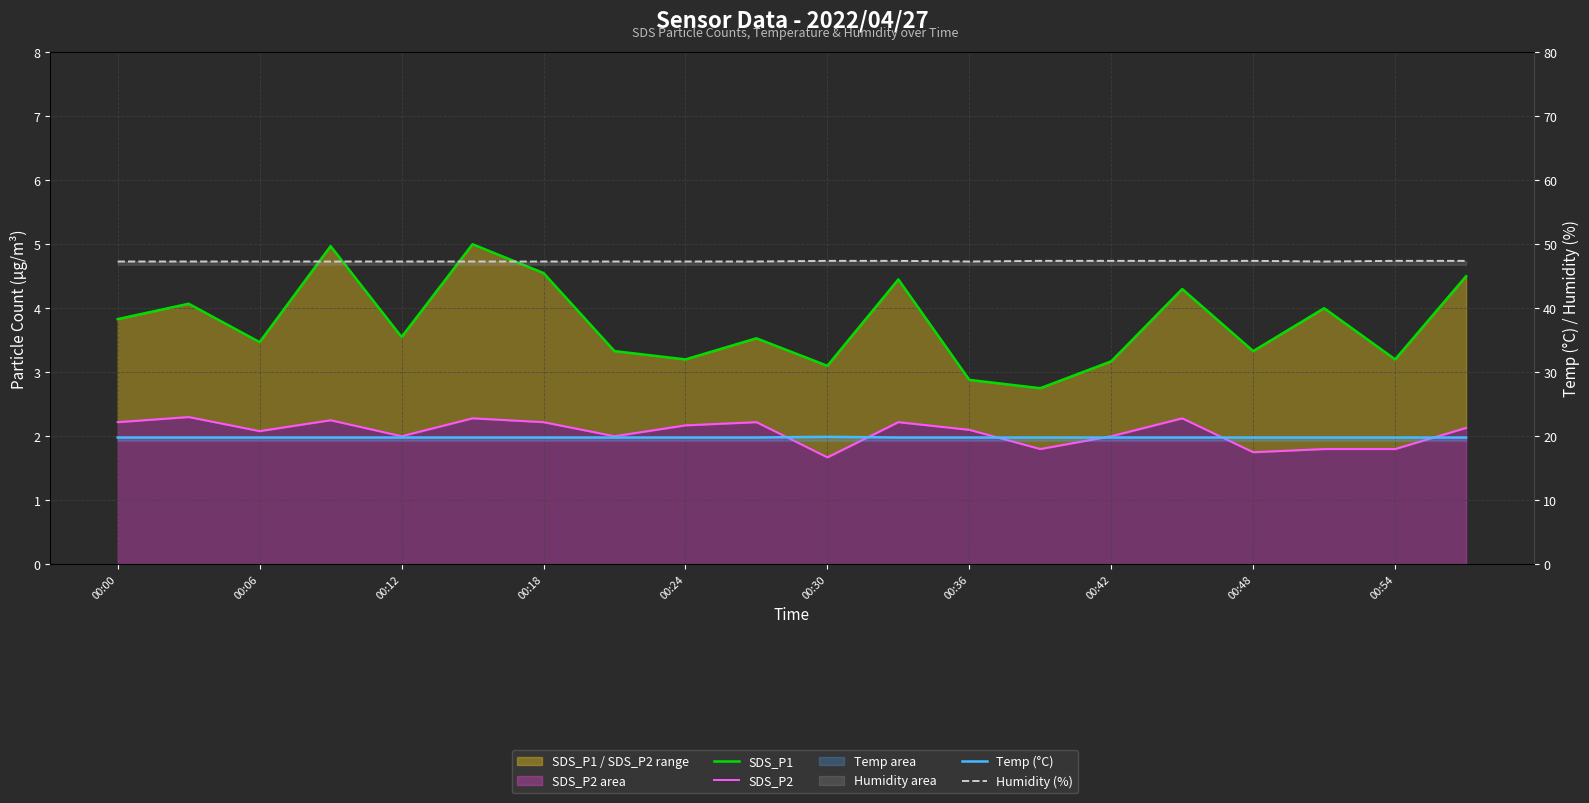

True or false: SDS_P2 and Temp (°C) cross at least once.

False